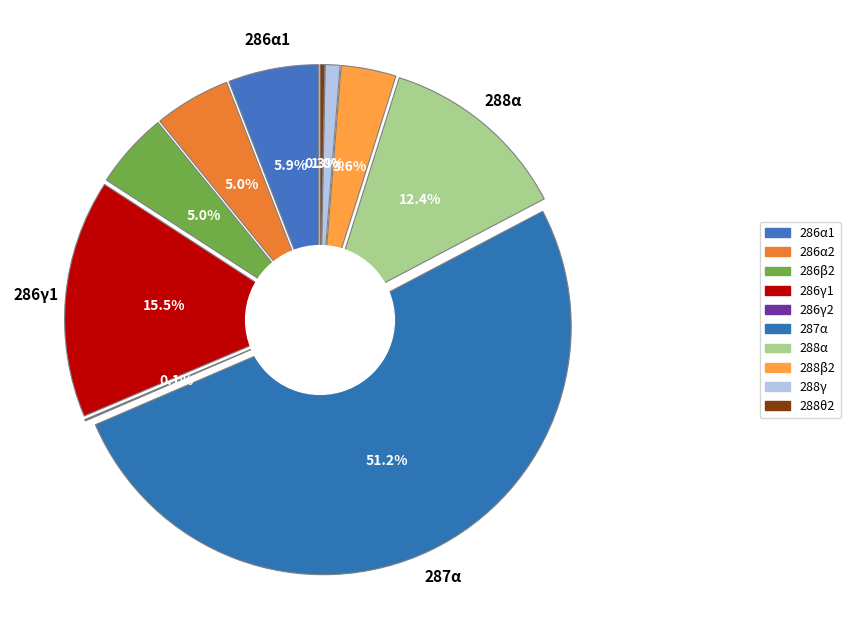

To the nearest percent, what is the average slice percentage?

10%